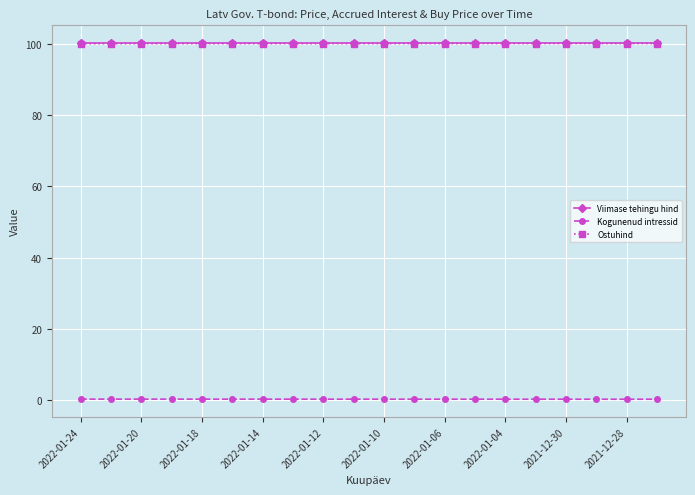

What is the value of the Ostuhind point at the 3rd from the left?

100.0